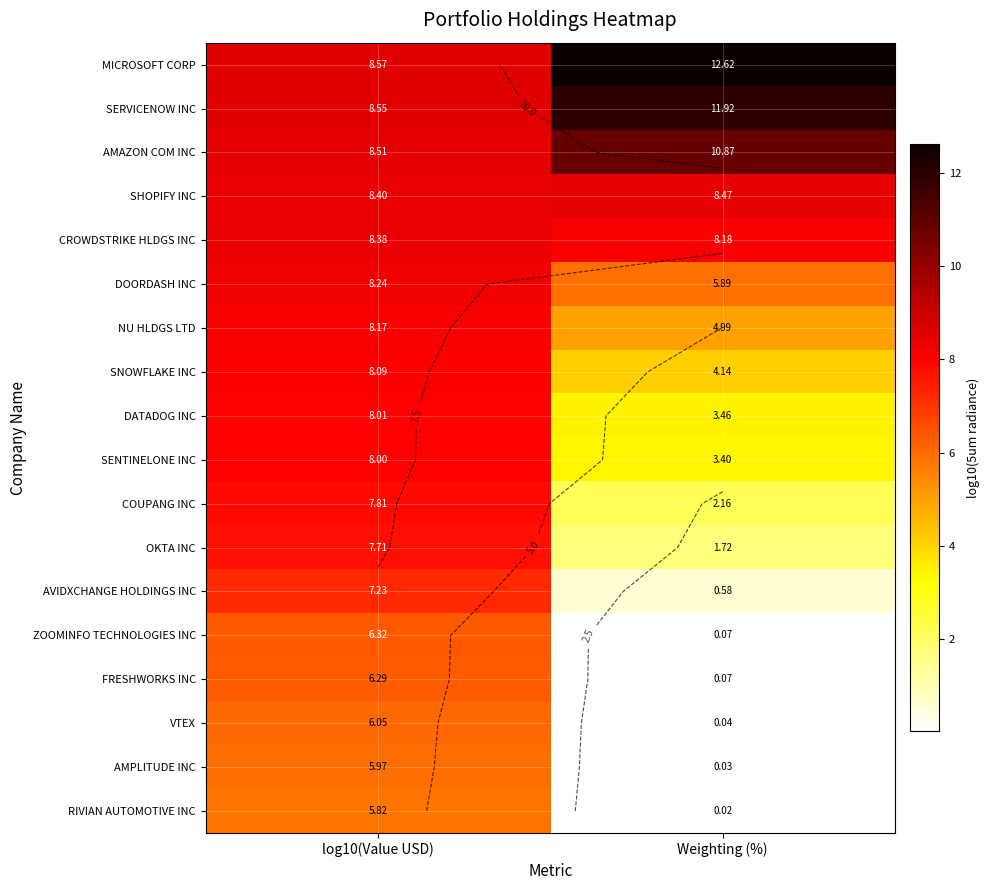

What is the lowest value of the FRESHWORKS INC series?

0.1